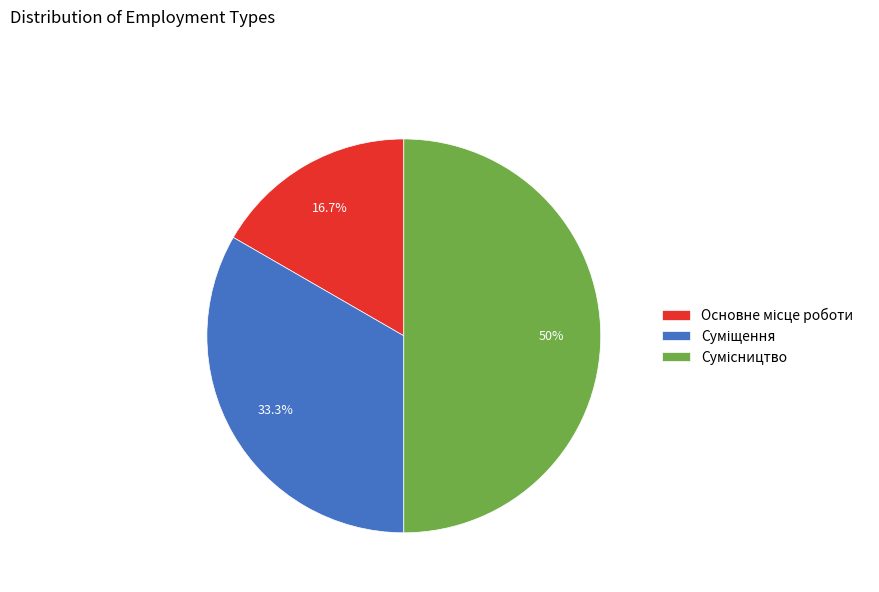

How many slices are in this pie chart?

3